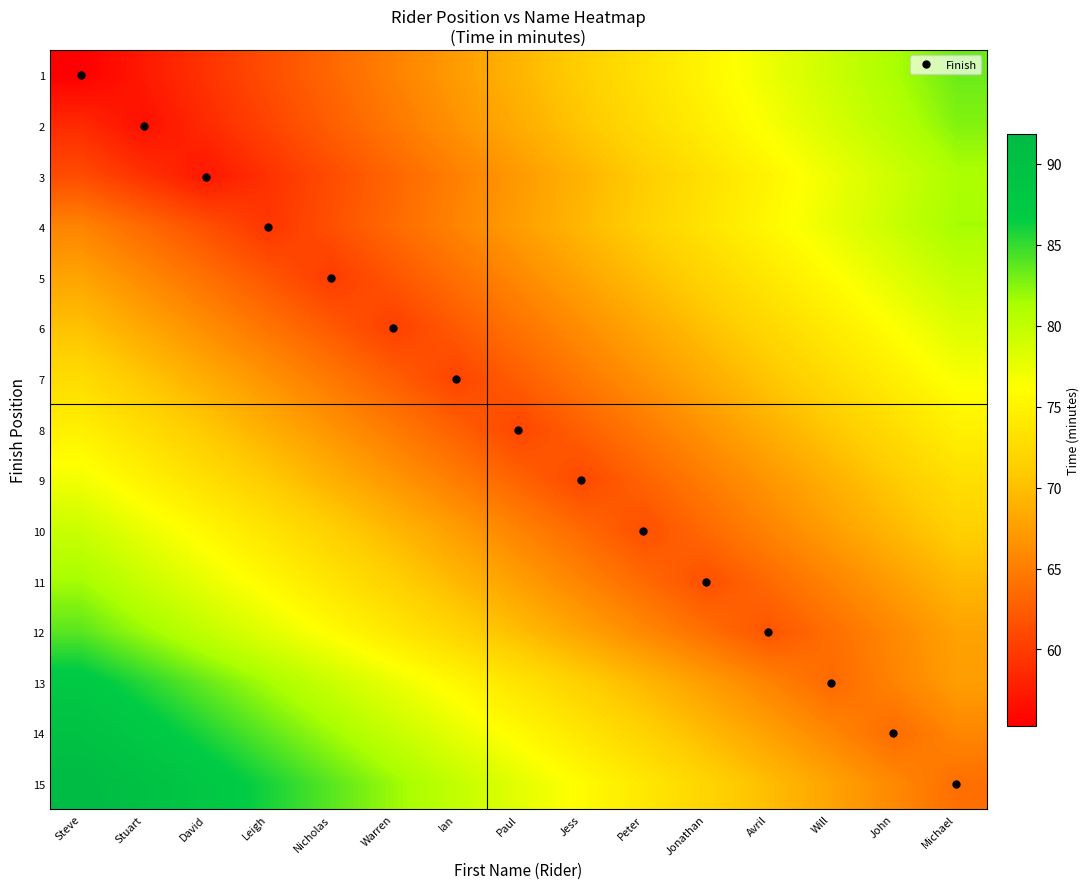

What is the spread (max minus min) of values at Ian?

19.3